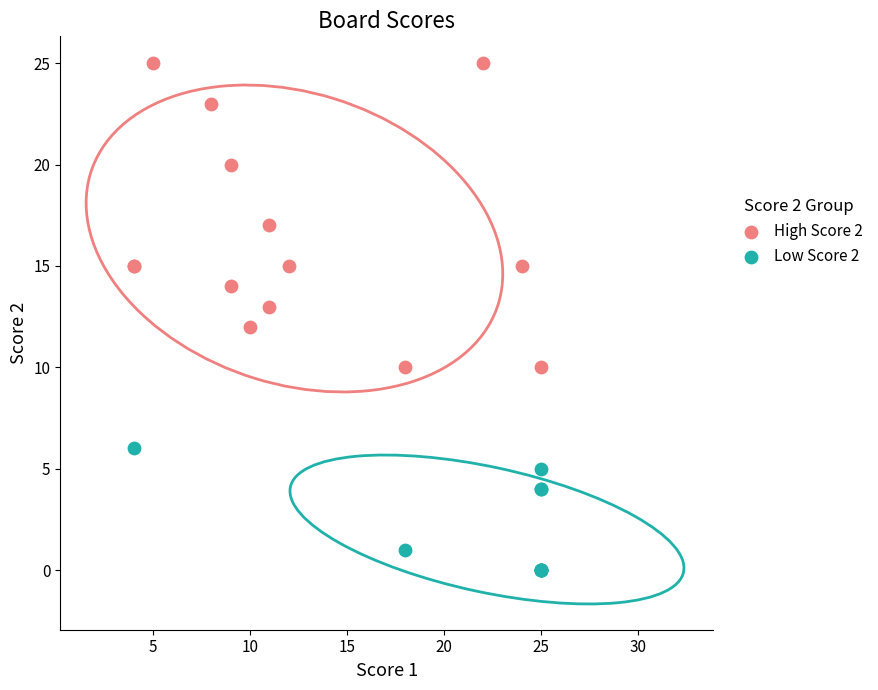

Which series reaches the minimum Y coordinate?

Low Score 2